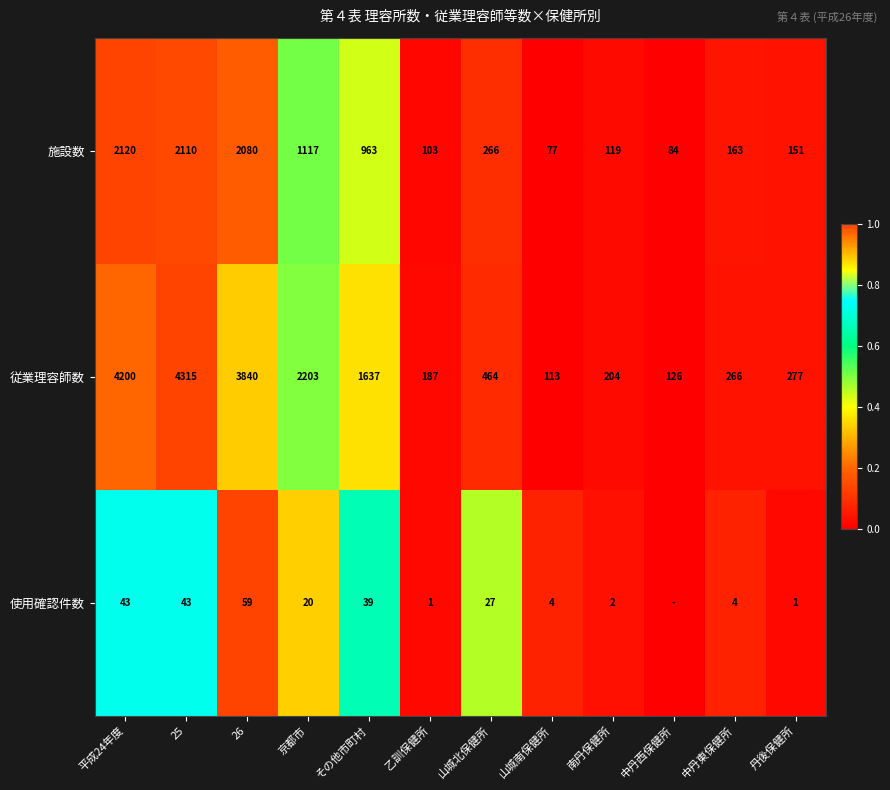

What is the total value across all series at 中丹東保健所?

433